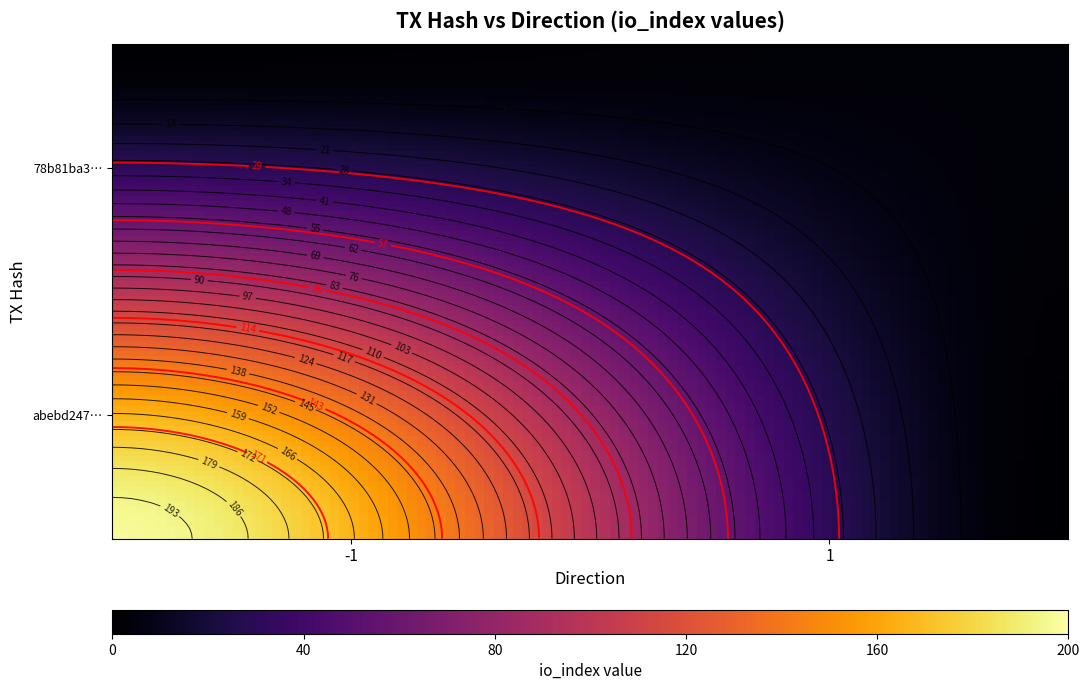

Which series changed the most between direction and io_index?

abebd247fce4dab4cd5e422643e180d43e95e58